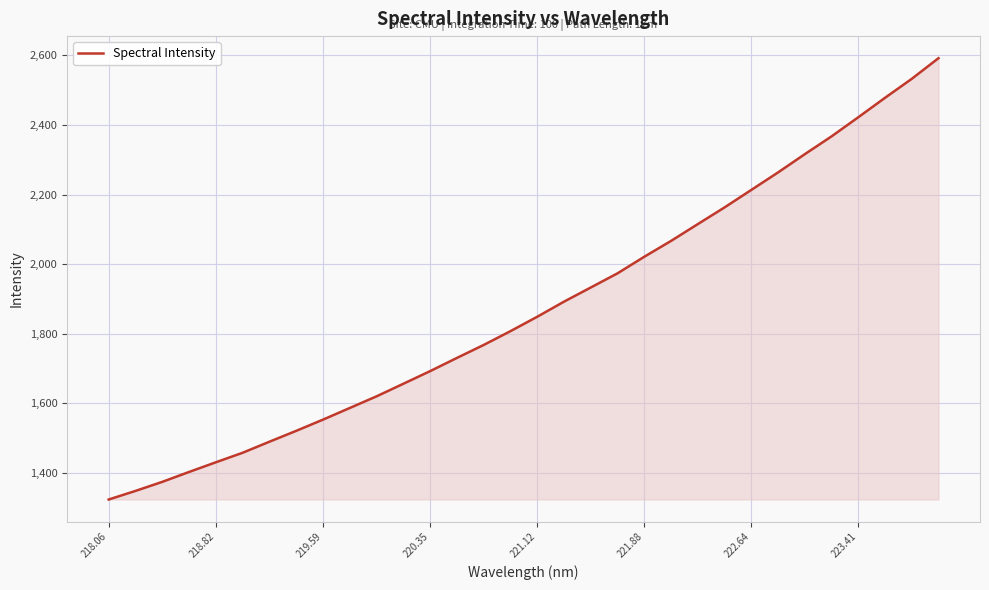

What is the maximum value shown in the chart?

2591.9